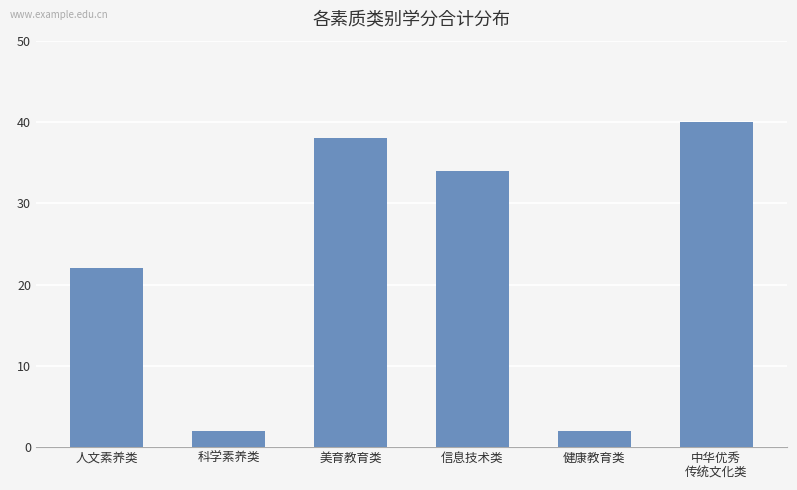

What is the minimum value shown in the chart?

2